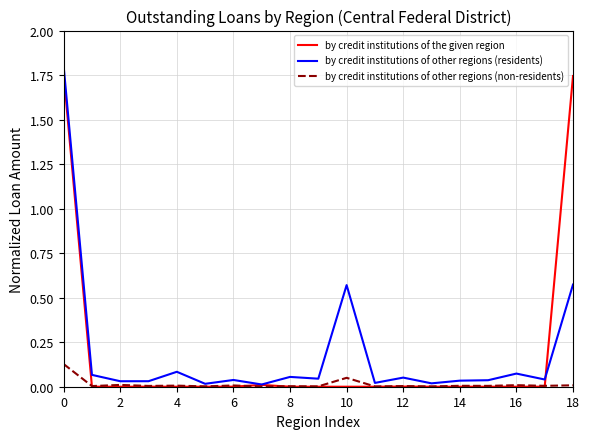

What are all the series names shown in the legend?

by credit institutions of the given region, by credit institutions of other regions (residents), by credit institutions of other regions (non-residents)